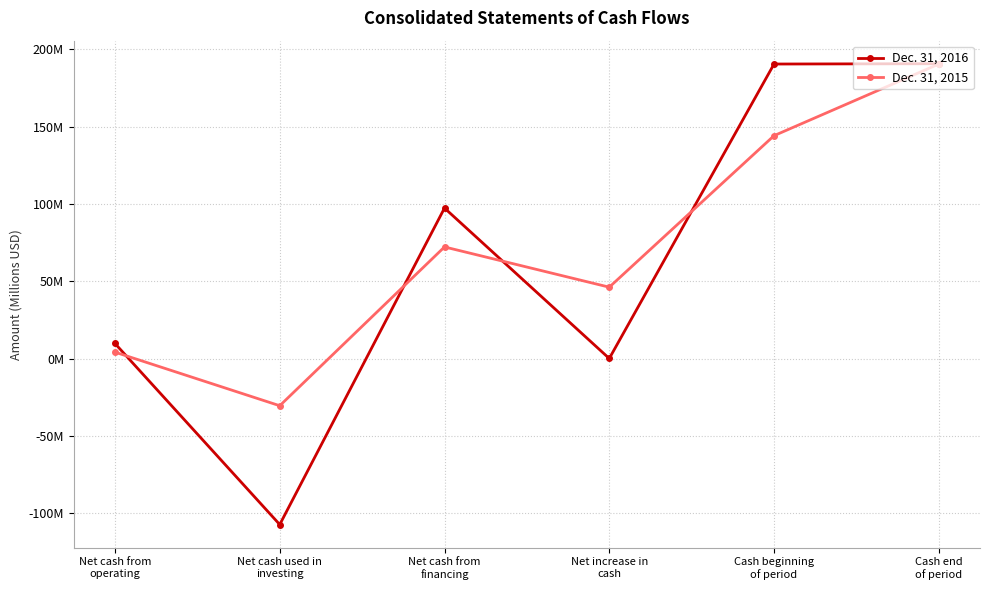

Rank the series by their maximum value, from highest to lowest.

Dec. 31, 2016, Dec. 31, 2015